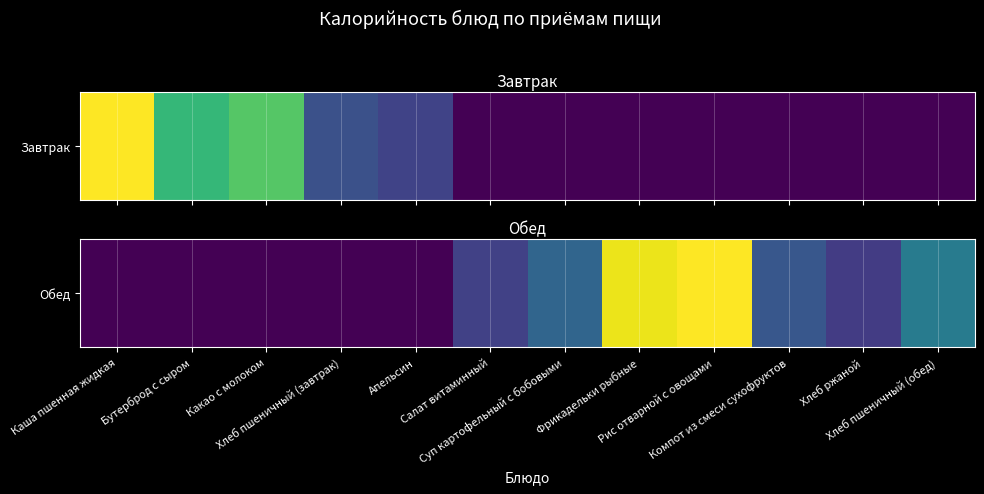

The value at Фрикадельки рыбные is 363.3. True or false?

False